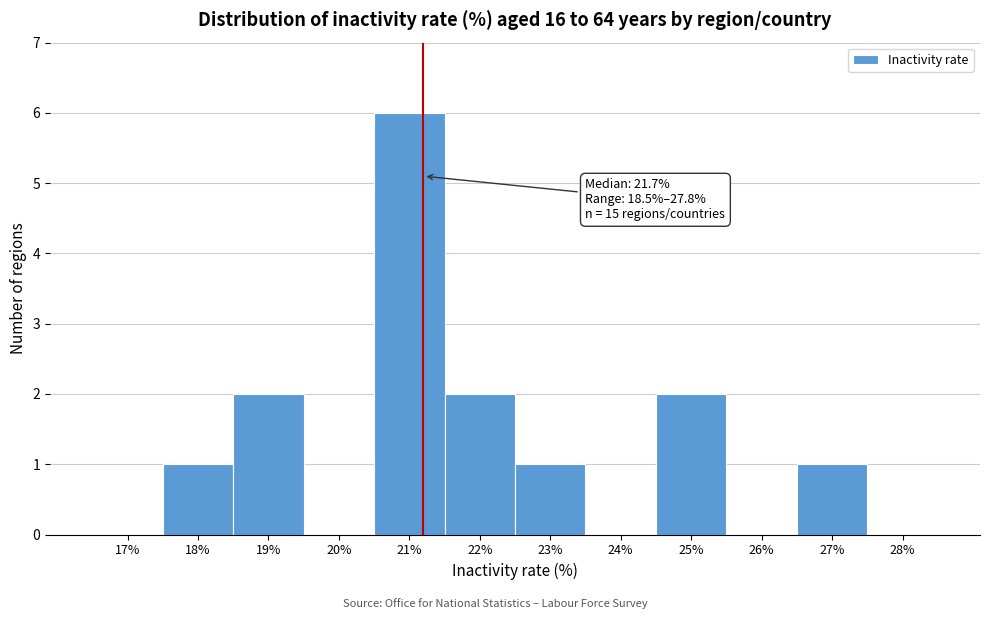

Reading left to right, list all the values displayed in this chart.

17%=0	18%=1	19%=2	20%=0	21%=6	22%=2	23%=1	24%=0	25%=2	26%=0	27%=1	28%=0